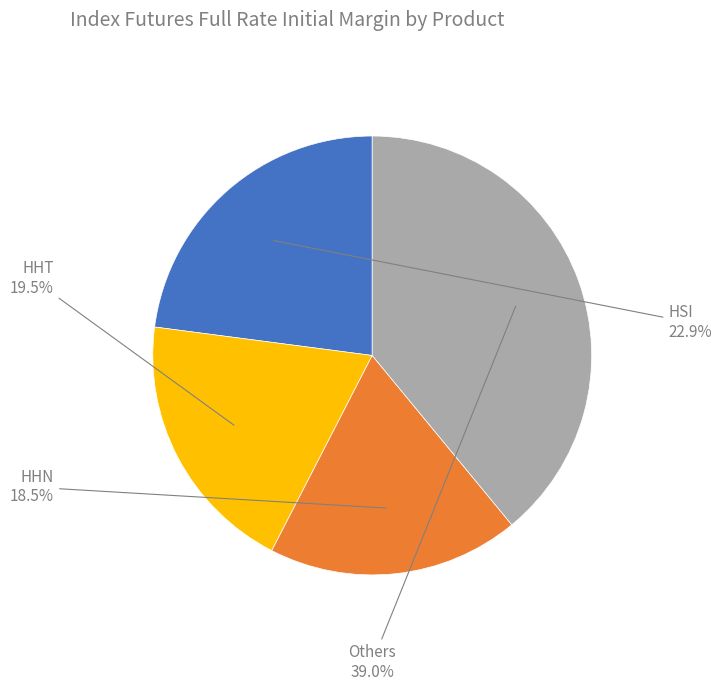

Which has a higher value, HSI or HHN?

HSI